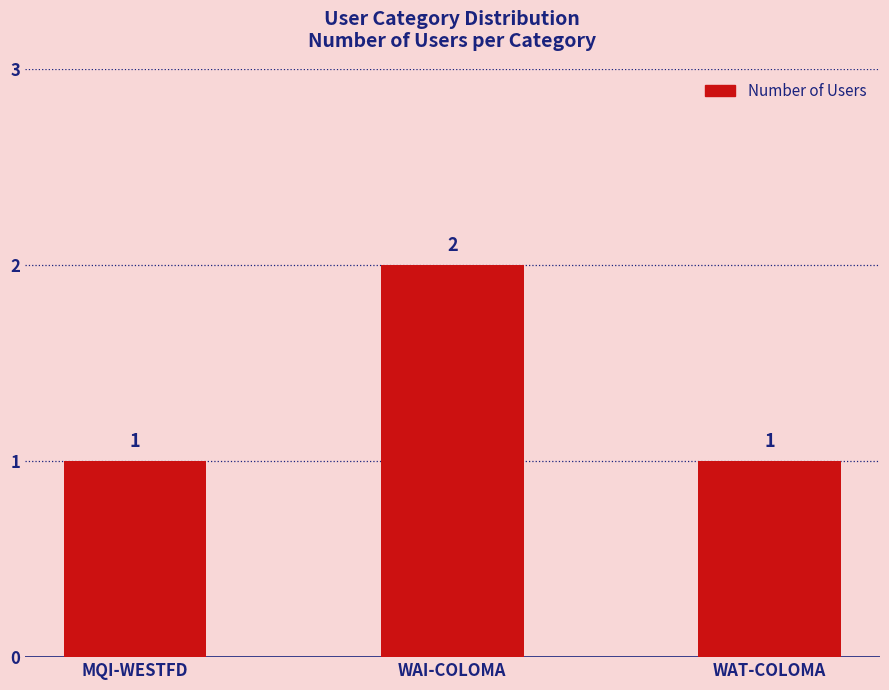

The chart shows a value of 3 at WAI-COLOMA. True or false?

False